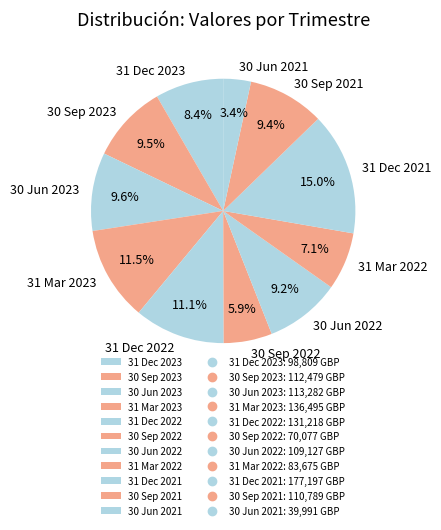

Do 30 Sep 2023 and 31 Dec 2023 together represent more than half of the pie?

No